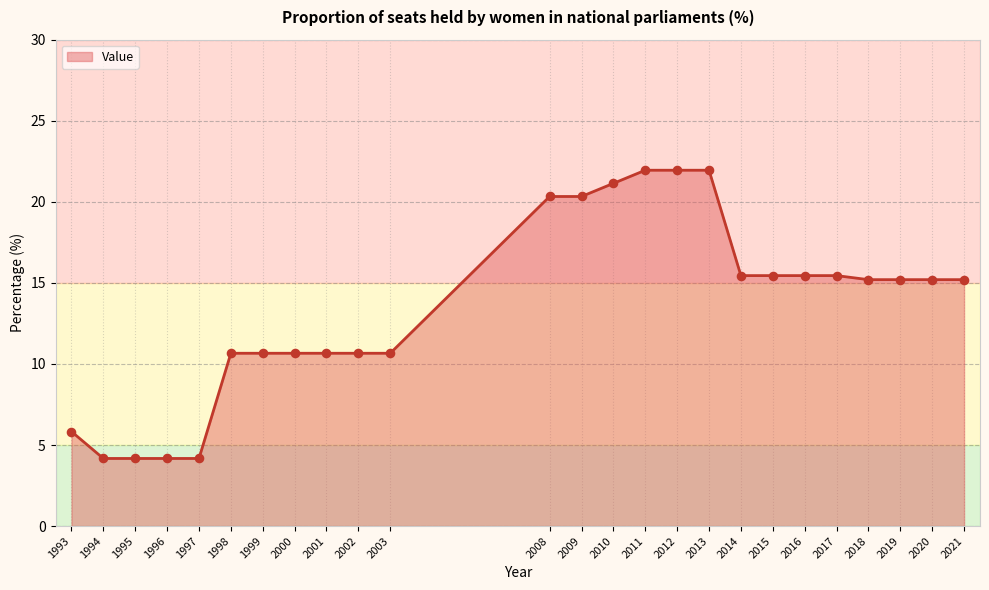

Which has a higher value, 2013 or 2002?

2013